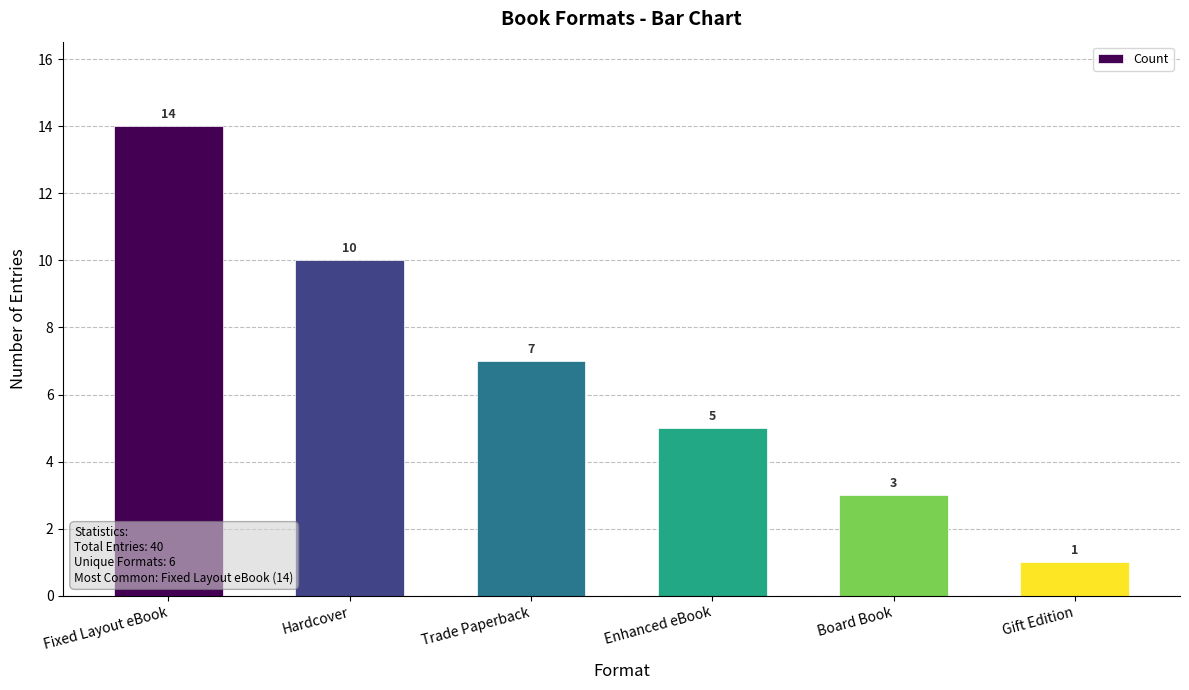

The value at Fixed Layout eBook is 14. True or false?

True